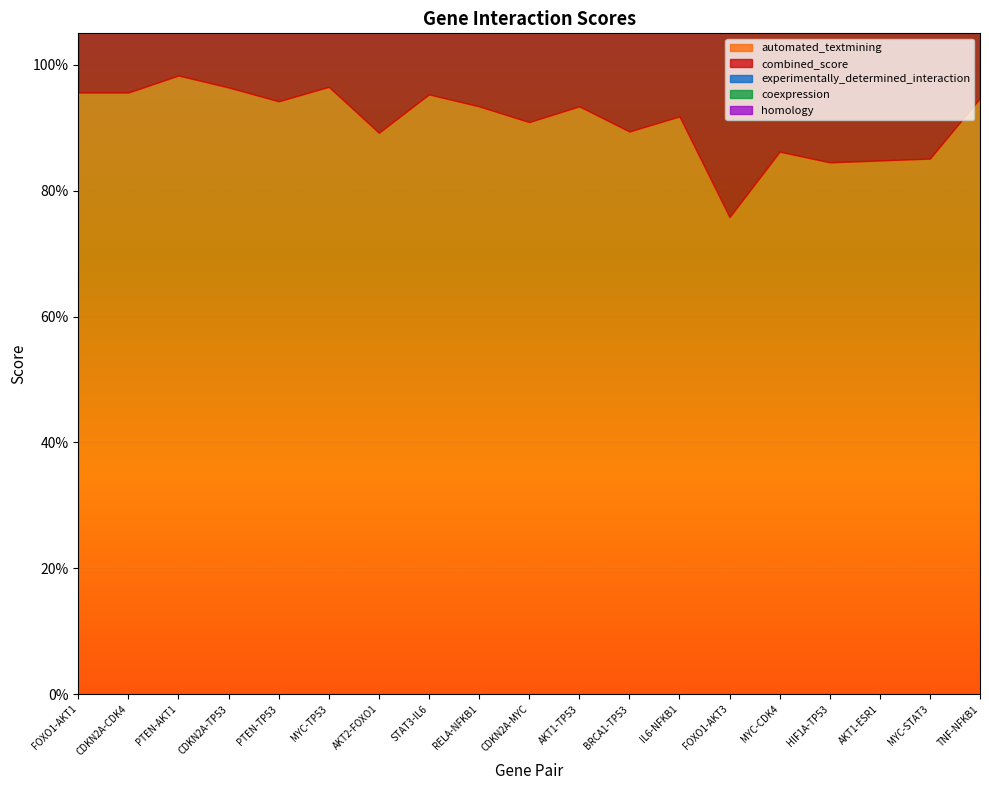

True or false: experimentally_determined_interaction and combined_score intersect in this chart.

False